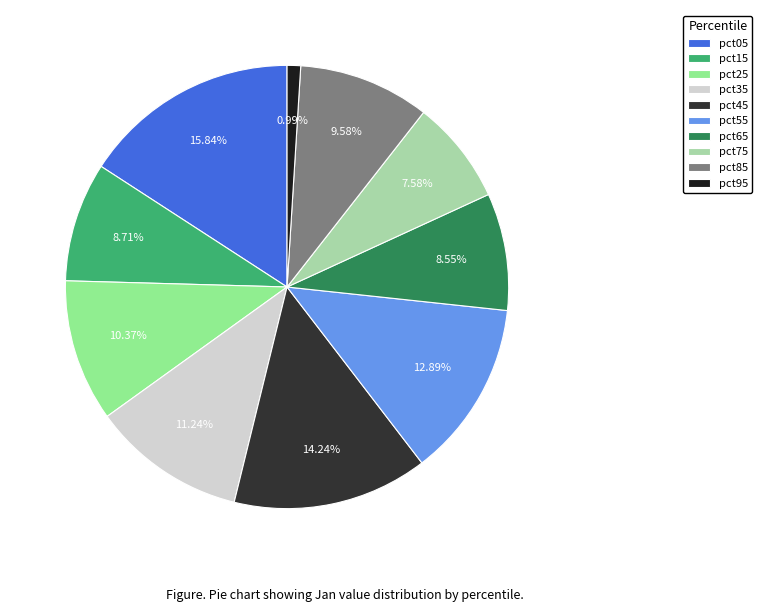

What is the smallest slice in the pie chart?

pct95